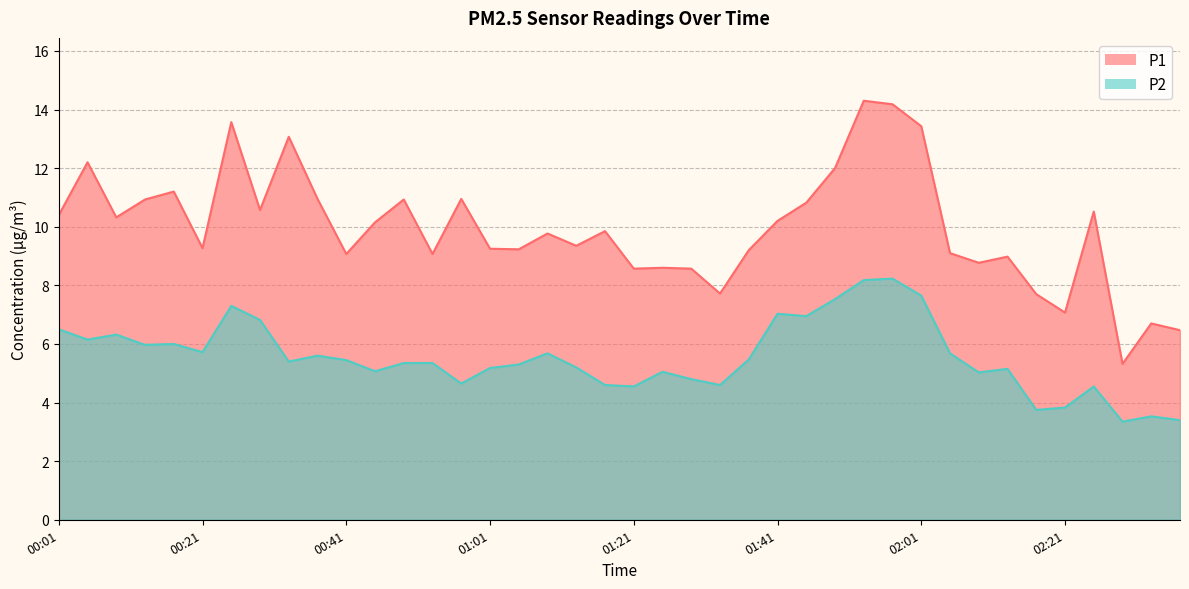

Is it true that P1 equals 9.1 at 02:29?

False